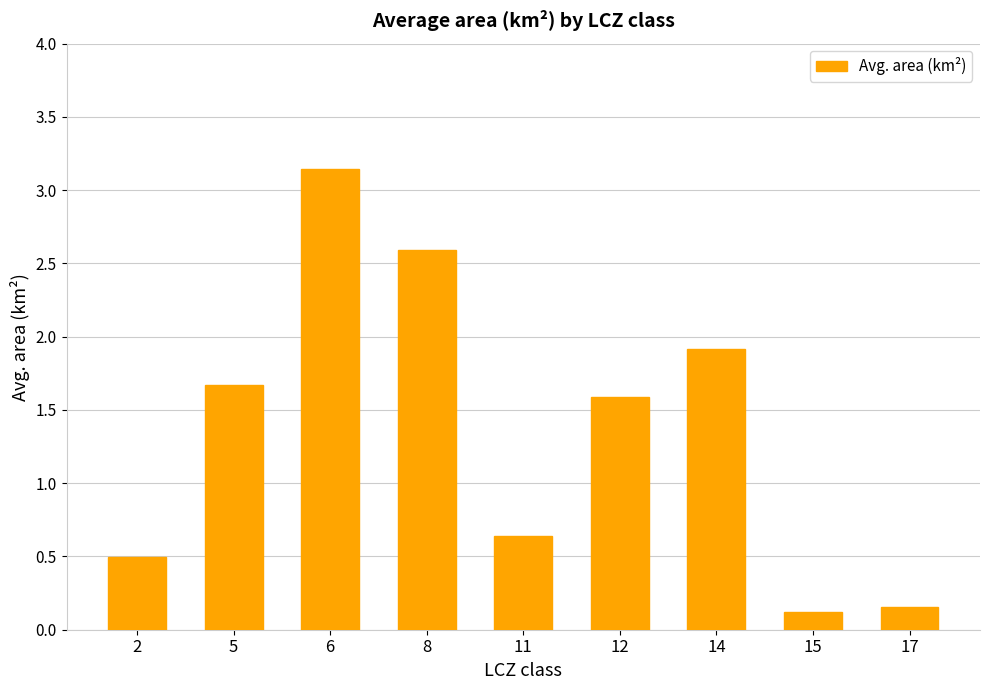

True or false: the data shows 2.6 at 8.

True